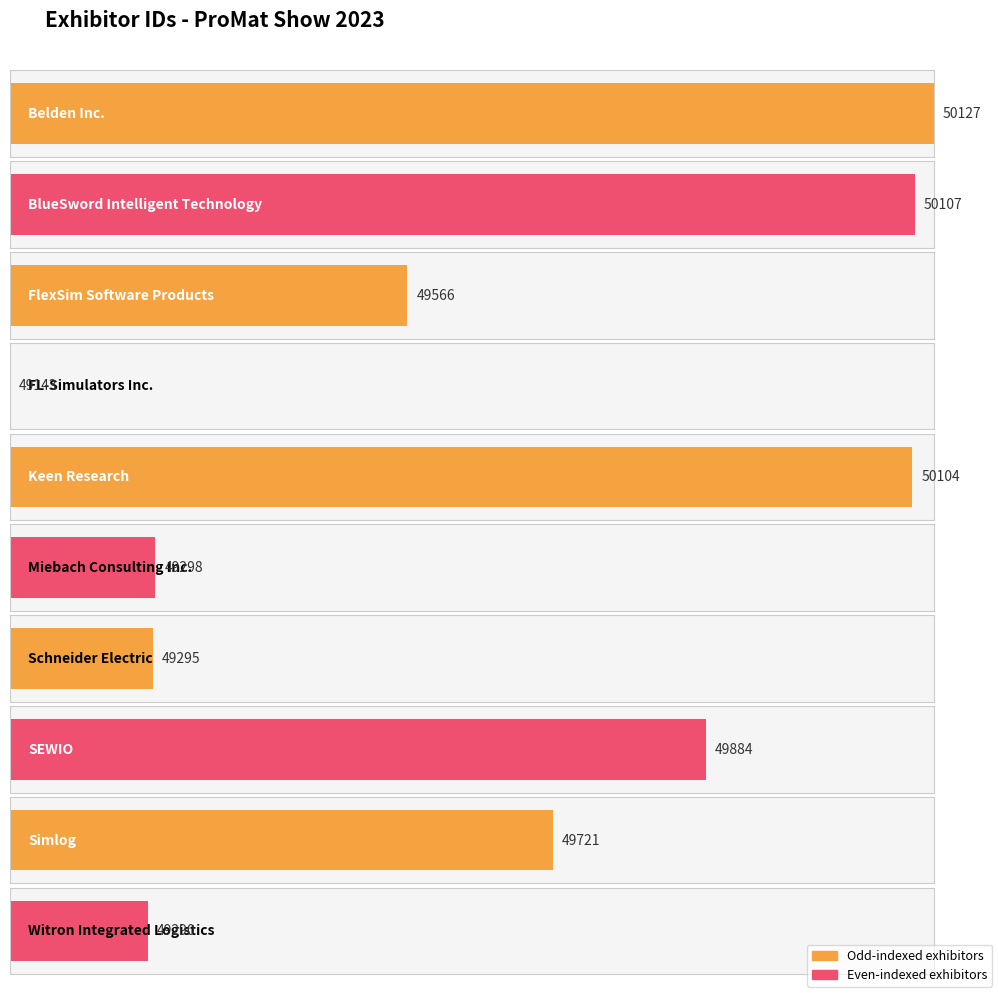

What position from the left is Keen Research?

5